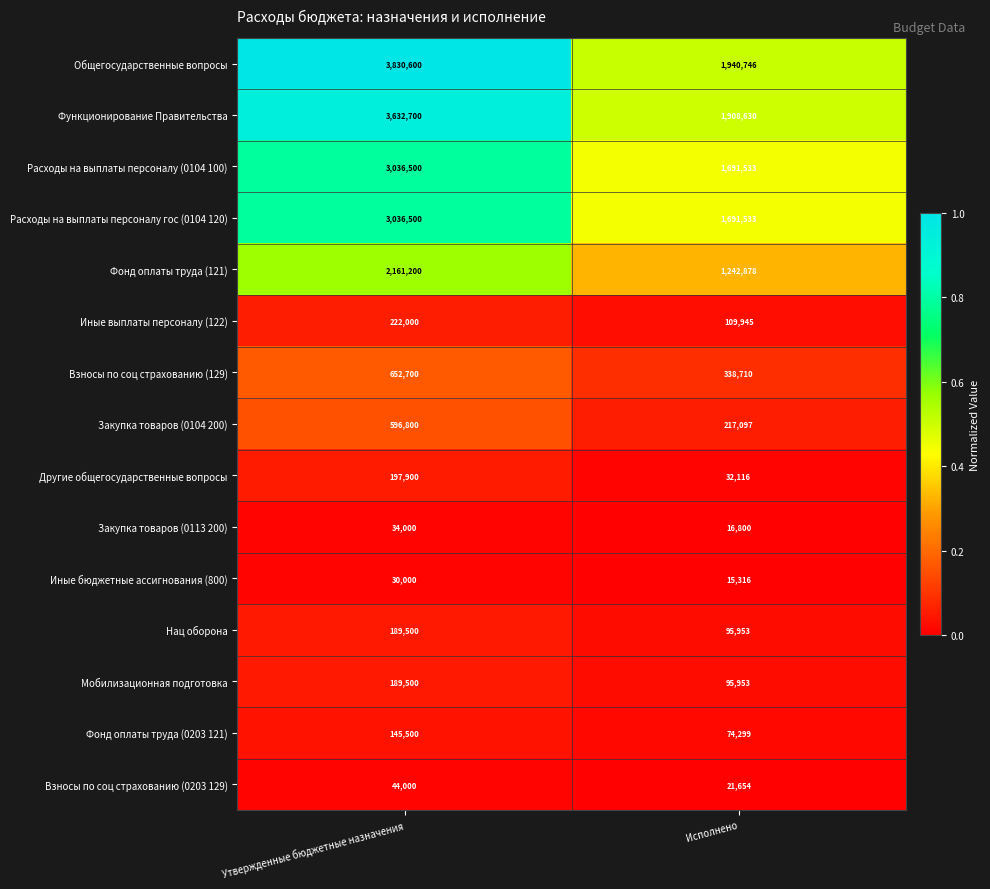

What is the sum of the Функционирование Правительства values at Исполнено and Утвержденные бюджетные назначения?

5541330